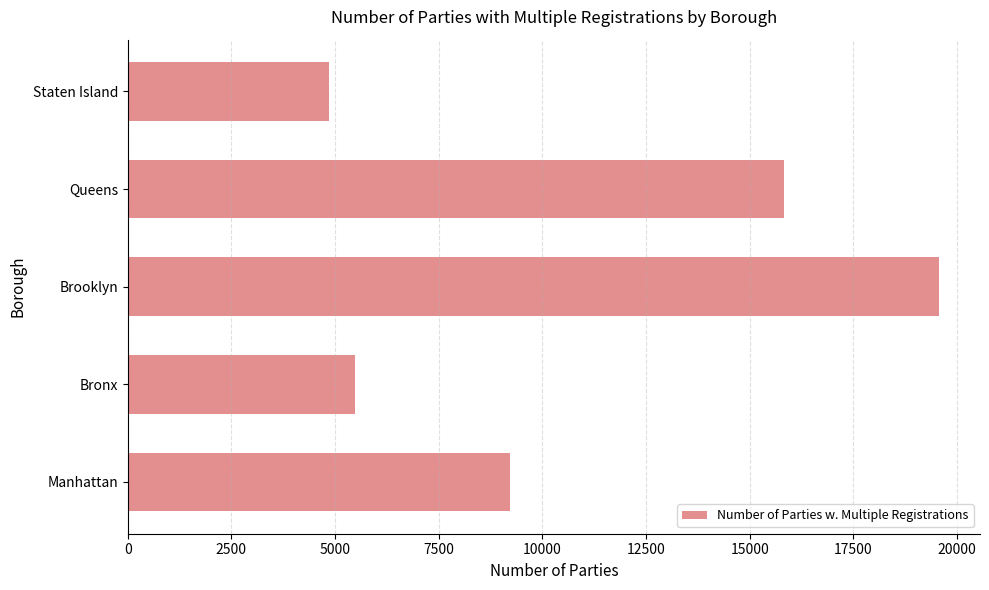

Rank the categories by value from highest to lowest.

Brooklyn, Queens, Manhattan, Bronx, Staten Island